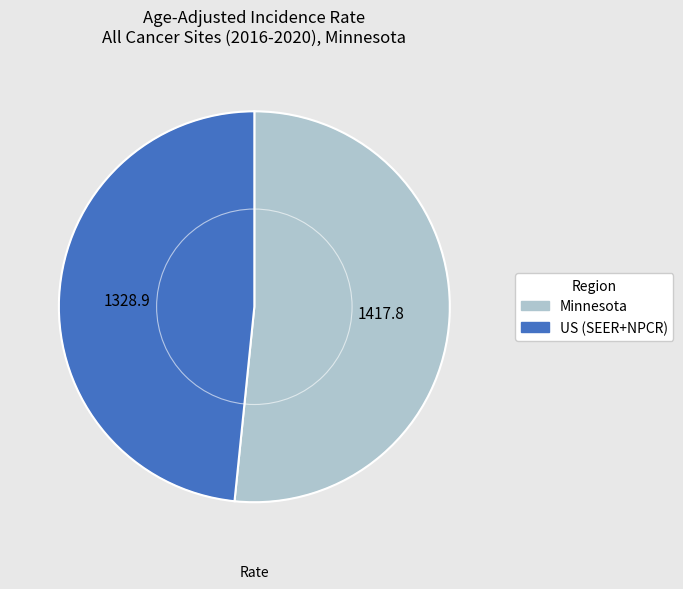

Count the number of slices in the pie.

2